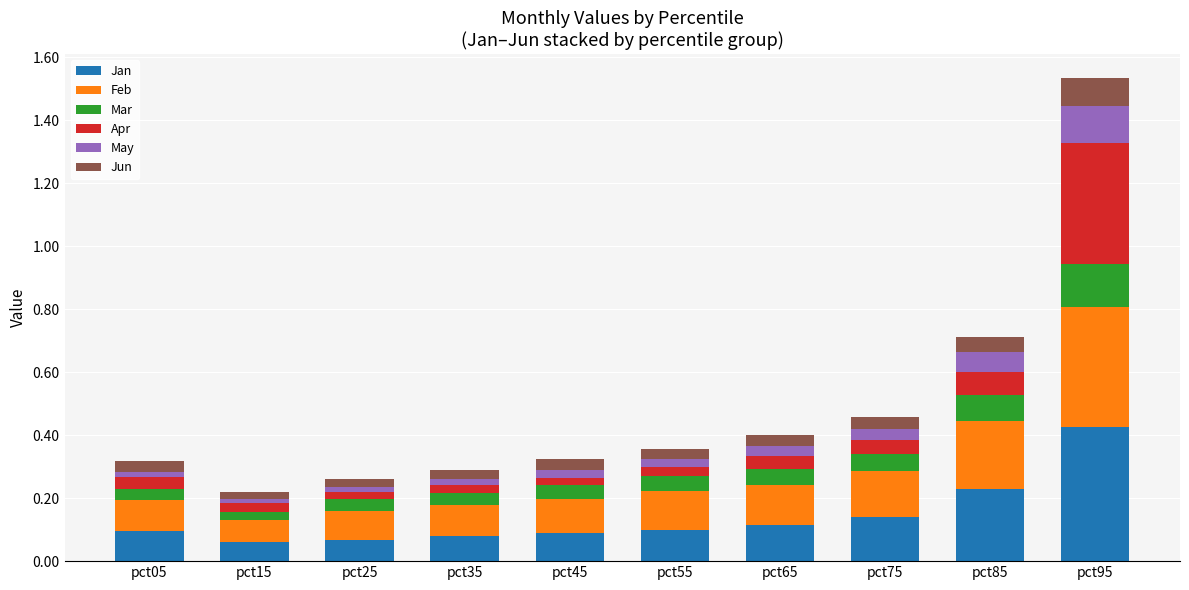

What are all the series names shown in the legend?

Jan, Feb, Mar, Apr, May, Jun